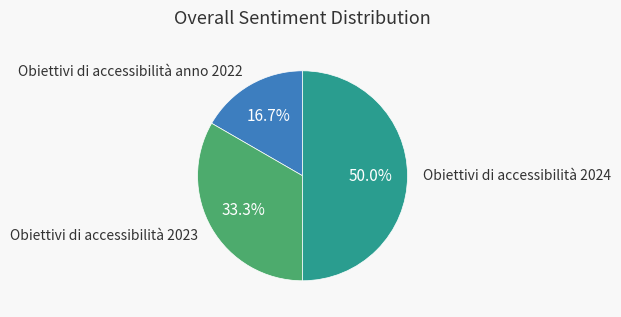

Which slice is the largest?

Obiettivi di accessibilità 2024